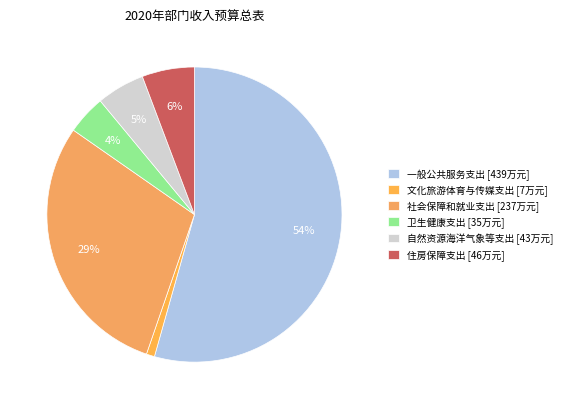

Which slice is the smallest?

文化旅游体育与传媒支出